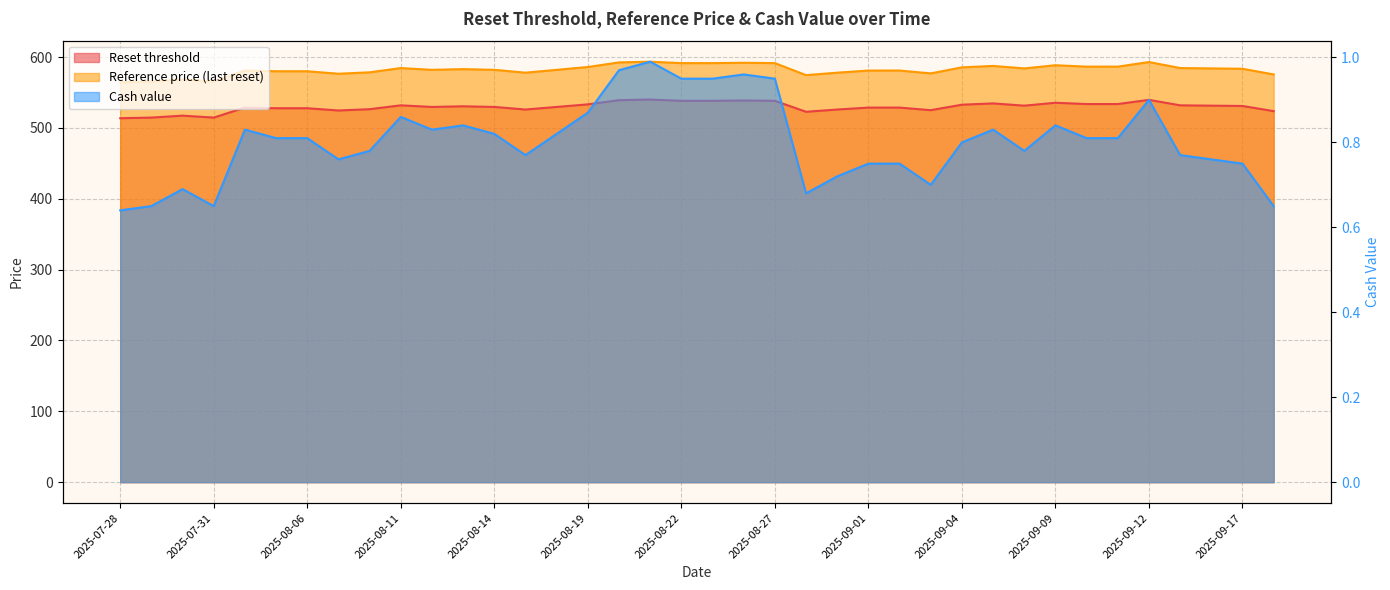

Does the chart have visible grid lines?

Yes